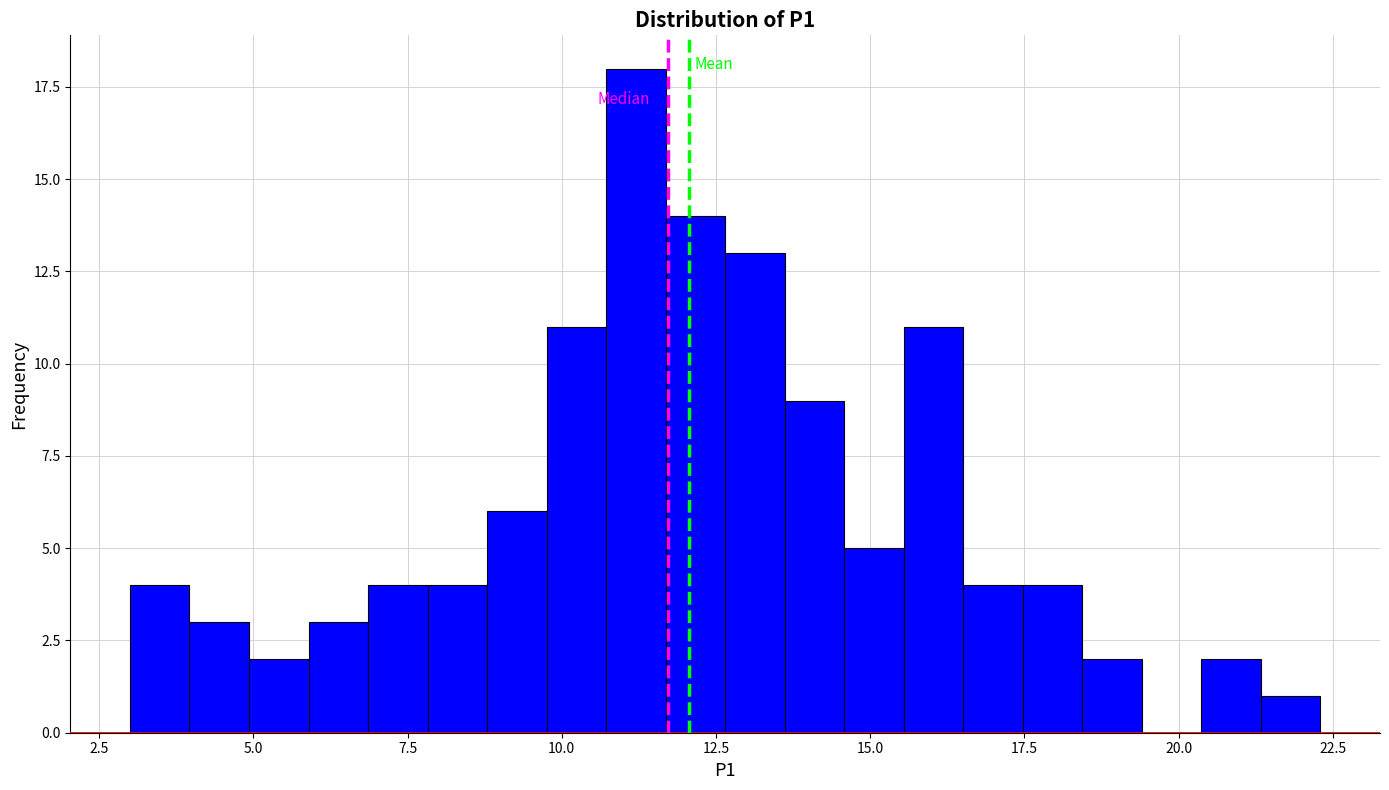

Around what value on the x-axis is the tallest bar? Give the approximate position of its centre, as read against the axis.

11.0